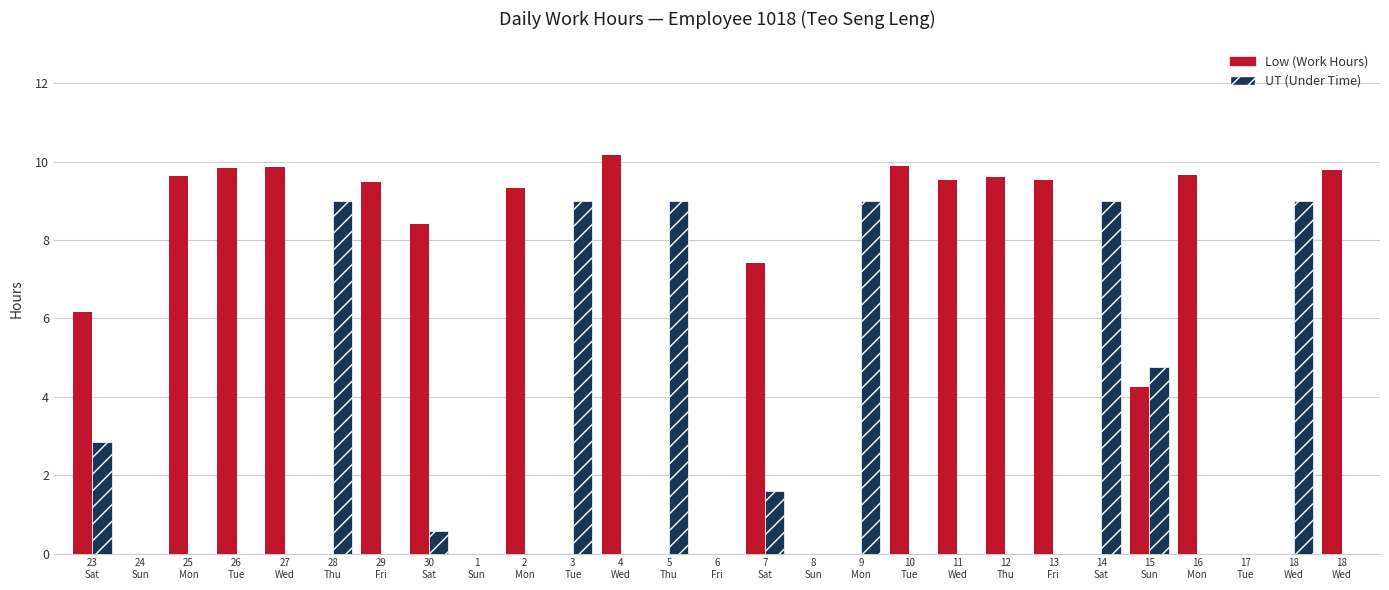

What is the label of the 2nd bar from the right?

18
Wed